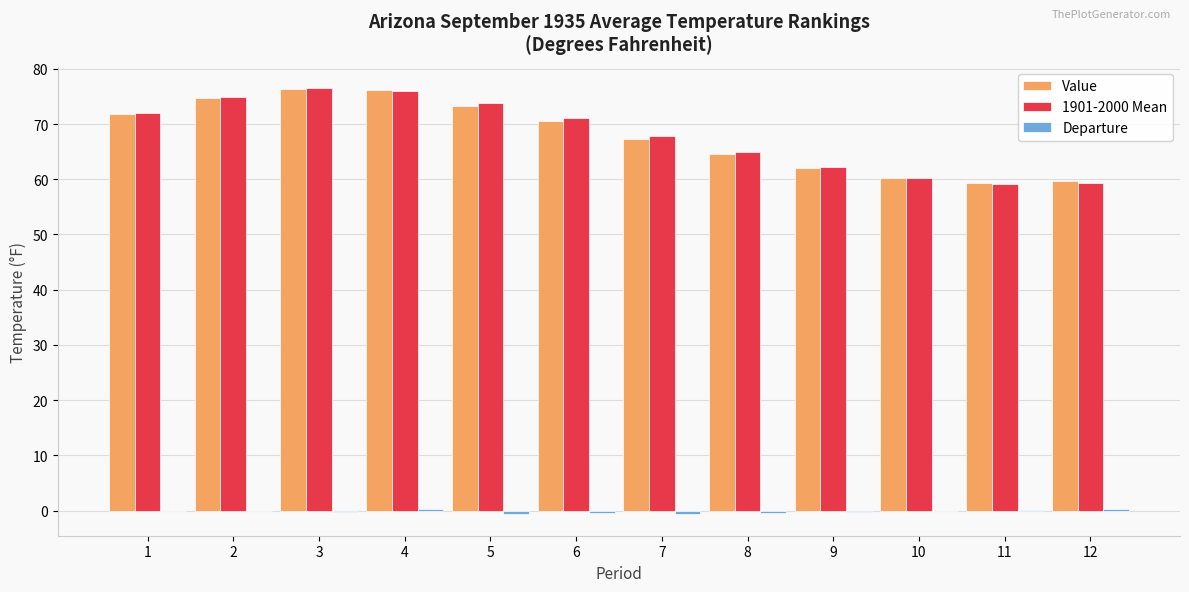

The Value series shows 31.5 at 8. True or false?

False